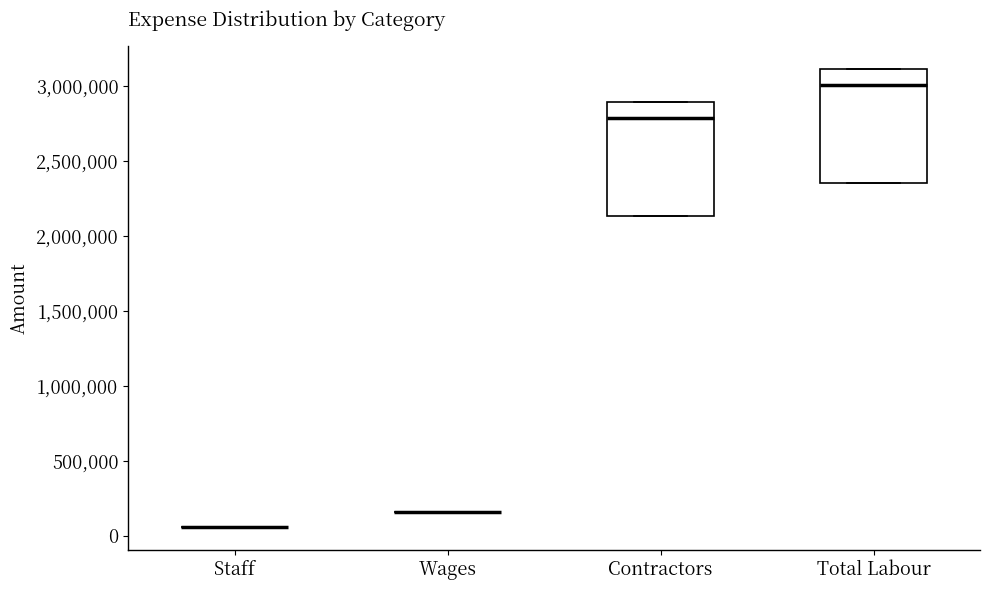

Reading left to right, read every box against the y-axis: the position of its median line, the range the box covers, and the ends of its whiskers. The values are not printed on the chart, so give them approximately, as read against the axis.

Staff: box collapsed to a line at 50000, whiskers 50000 to 50000
Wages: box collapsed to a line at 150000, whiskers 150000 to 150000
Contractors: median 2800000, box 2150000 to 2900000, whiskers 2150000 to 2900000
Total Labour: median 3000000, box 2350000 to 3100000, whiskers 2350000 to 3100000